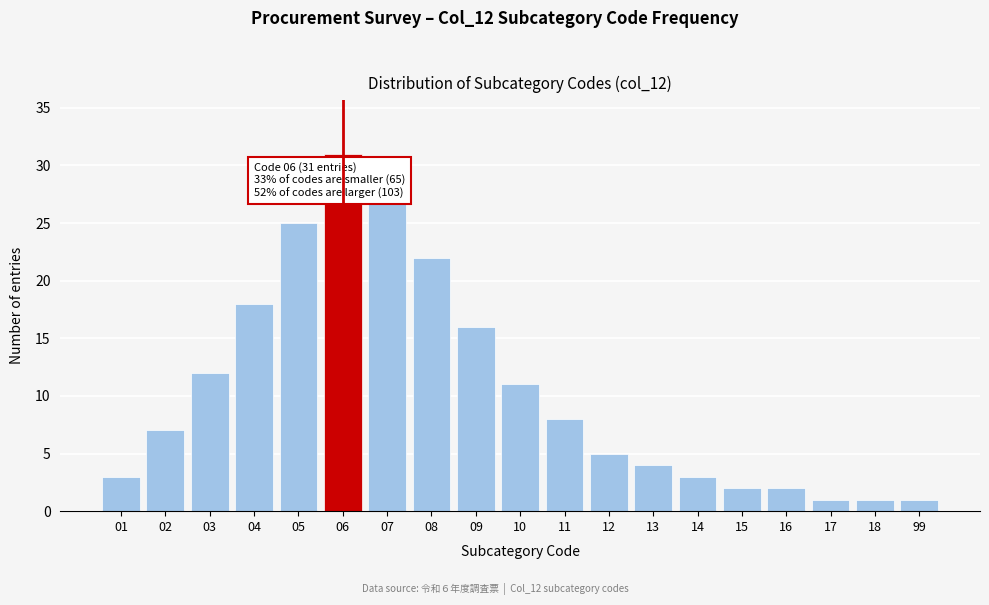

Reading right to left, list all the values displayed in this chart.

99=1	18=1	17=1	16=2	15=2	14=3	13=4	12=5	11=8	10=11	09=16	08=22	07=27	06=31	05=25	04=18	03=12	02=7	01=3